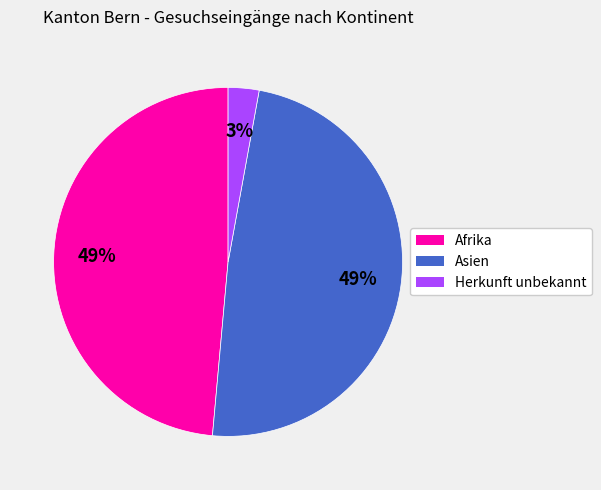

How many segments does this pie chart have?

3